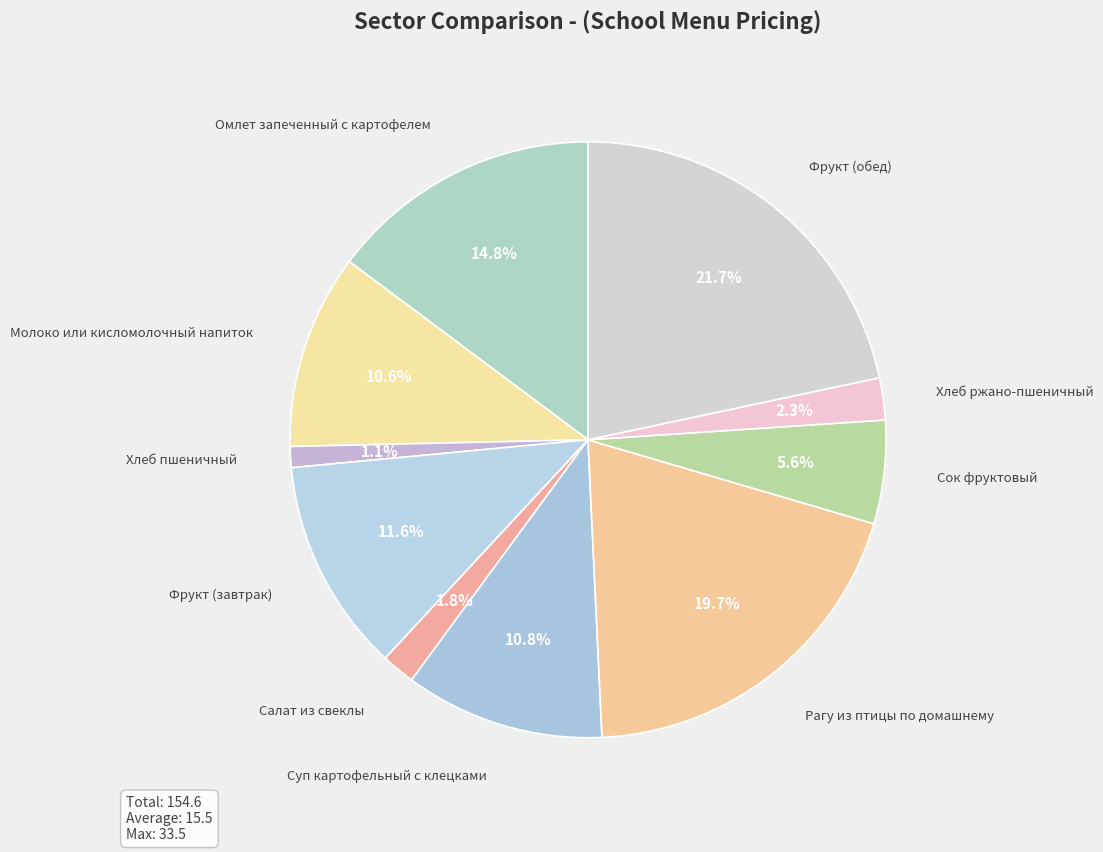

To the nearest percent, what is the difference between the largest and smallest slice percentages?

21%